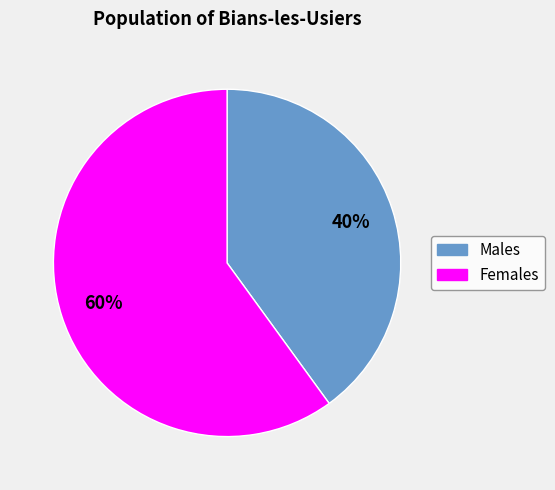

Is there any slice that represents more than half of the pie?

Yes